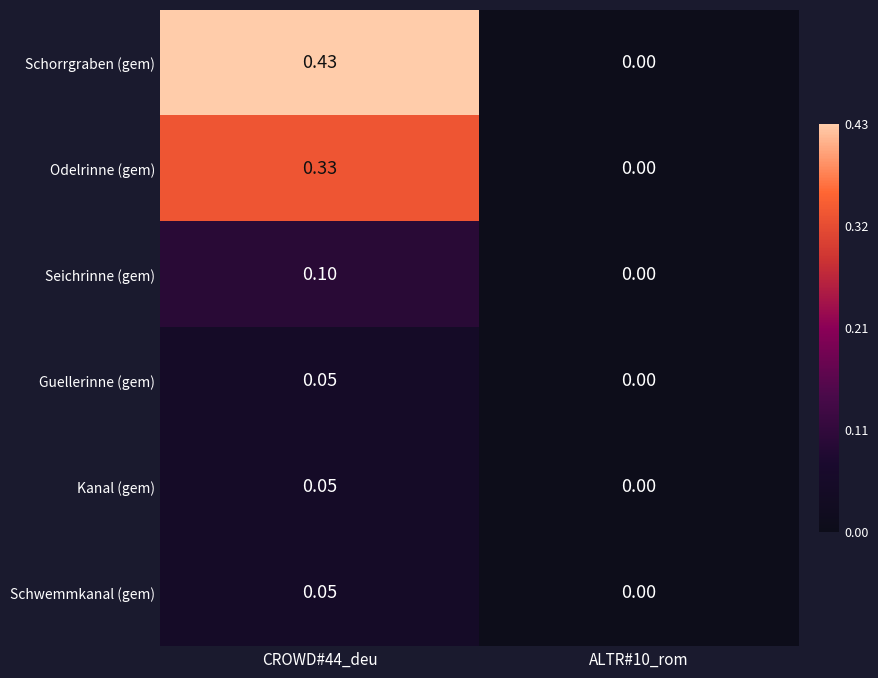

Which series has the largest total across all categories?

Schorrgraben (gem)